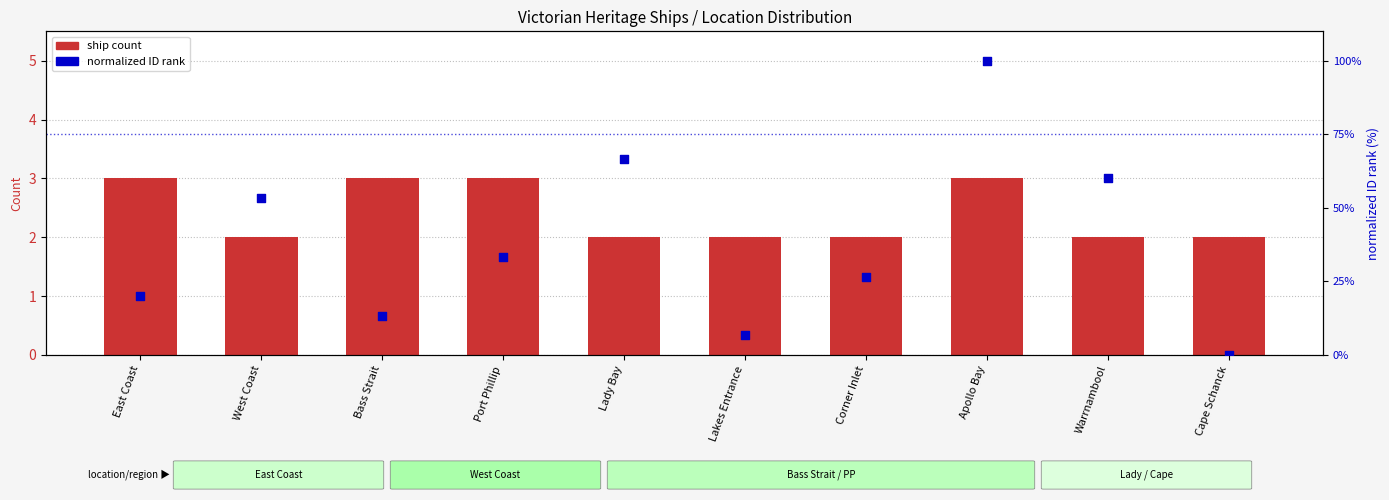

Which series has the largest Y range (max minus min)?

normalized ID rank